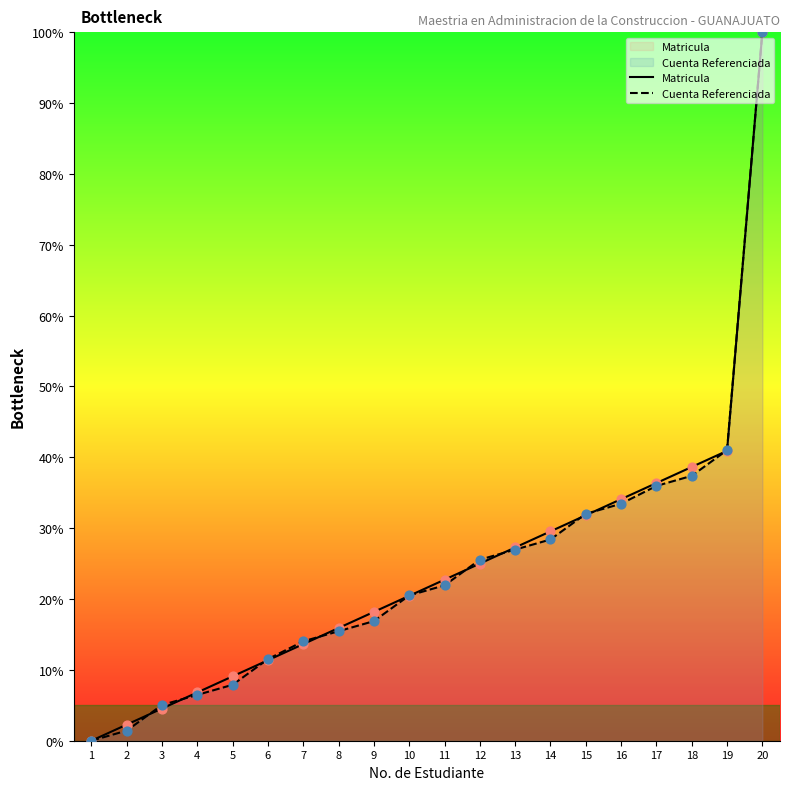

Which series contains the lowest Y value?

Matricula